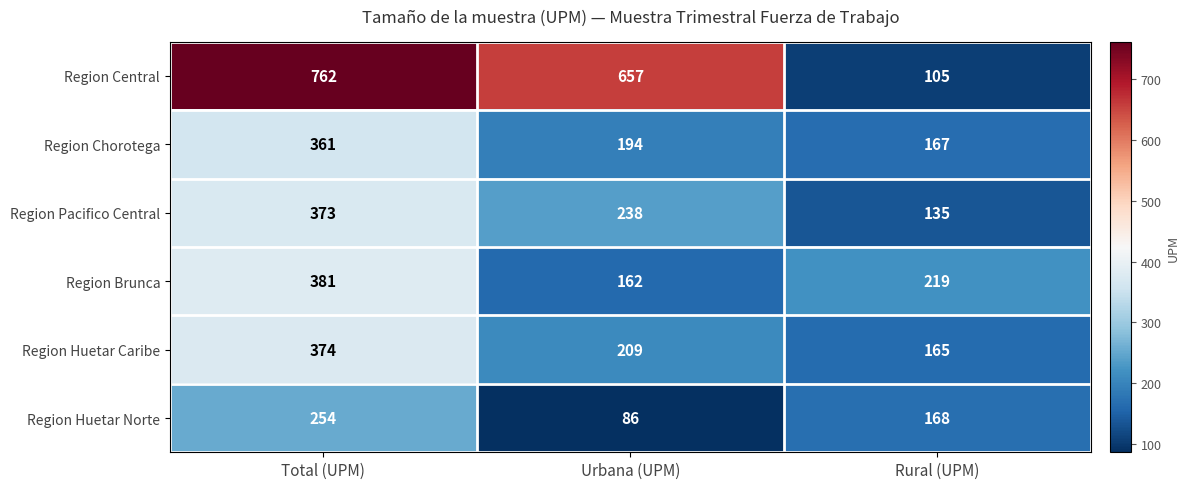

Which series changed the most between Total (UPM) and Urbana (UPM)?

Region Brunca